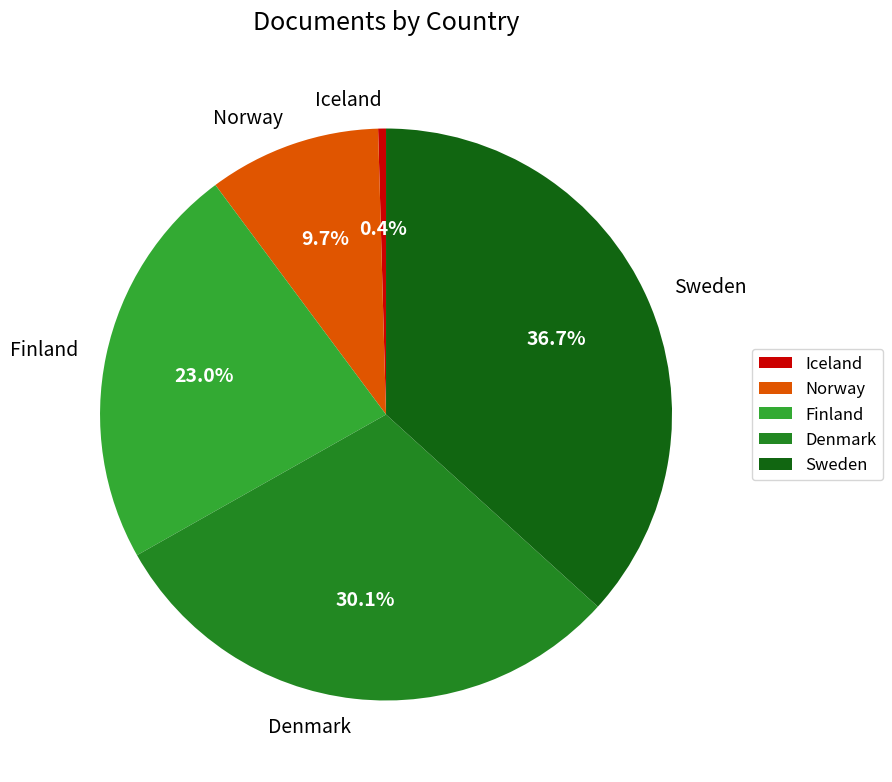

The Sweden slice represents 49% of the pie. True or false?

False